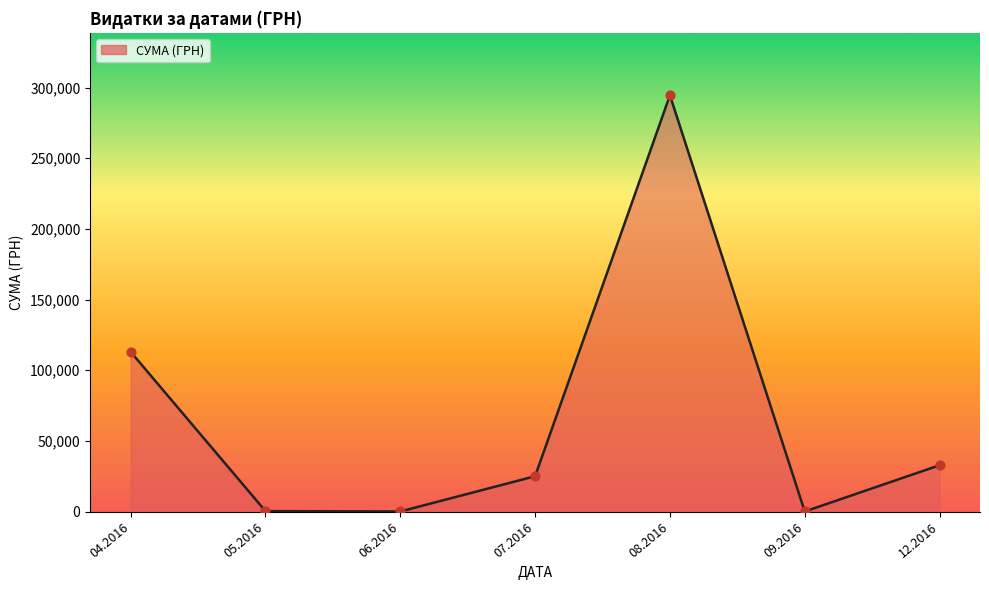

Between 04.2016 and 08.2016, which is larger?

08.2016